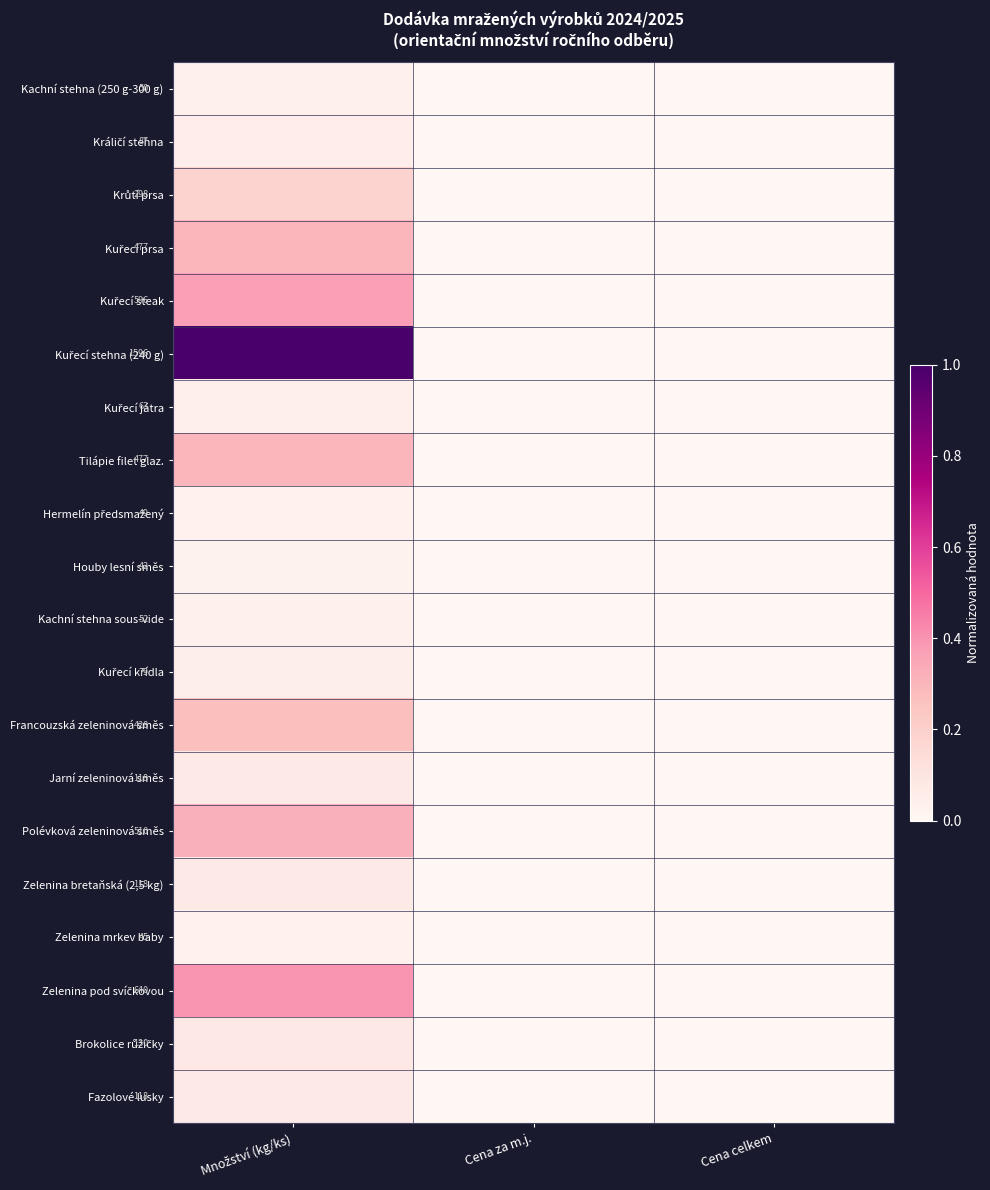

At which category is the sum across all series the highest?

Množství (kg/ks)